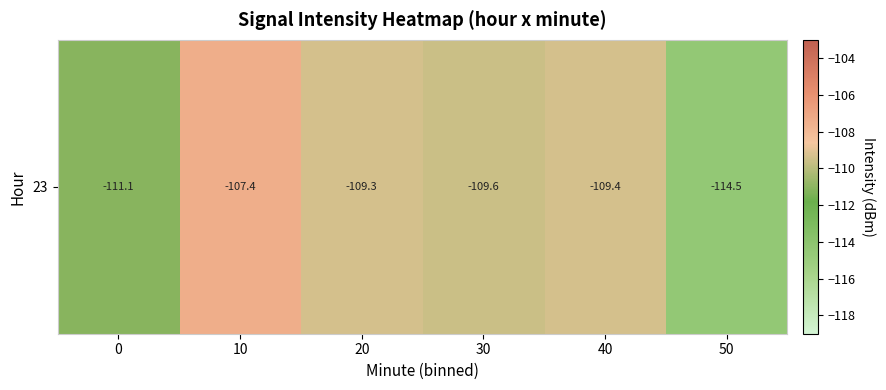

What is the sum of all values?

-661.3